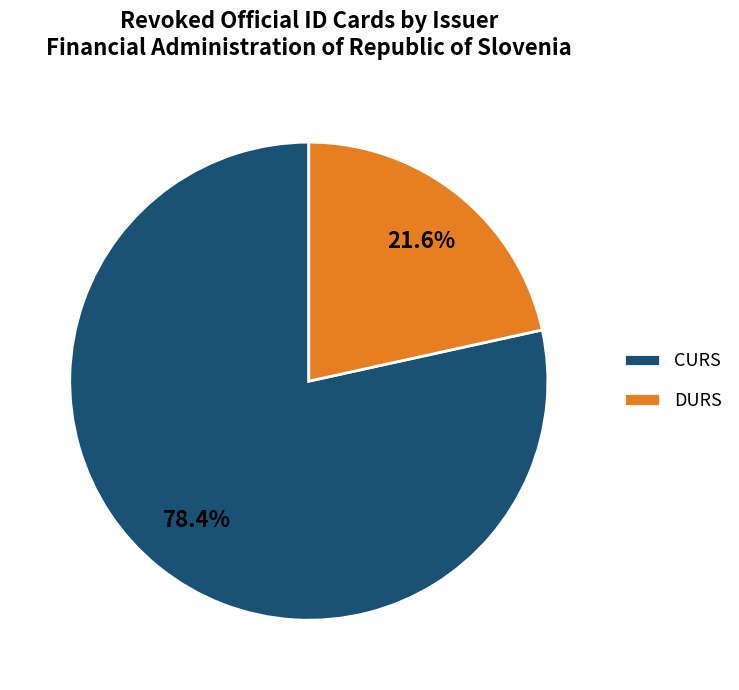

To the nearest percent, what percentage of the pie is DURS?

22%